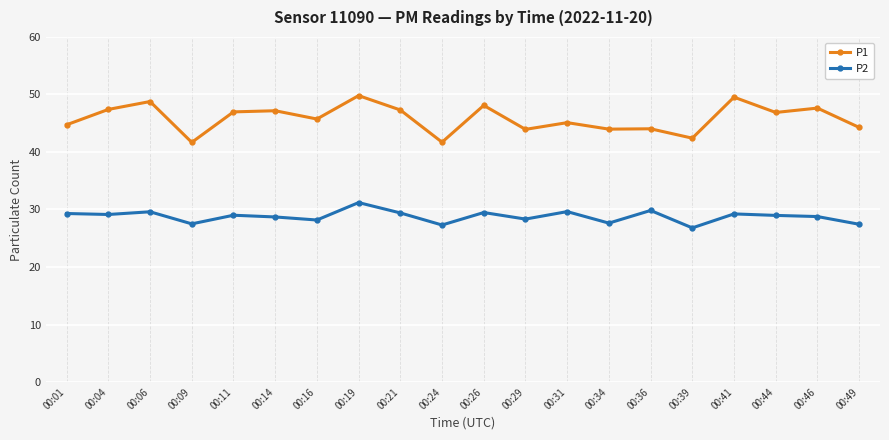

What value does the P1 series have at 00:01?

44.7